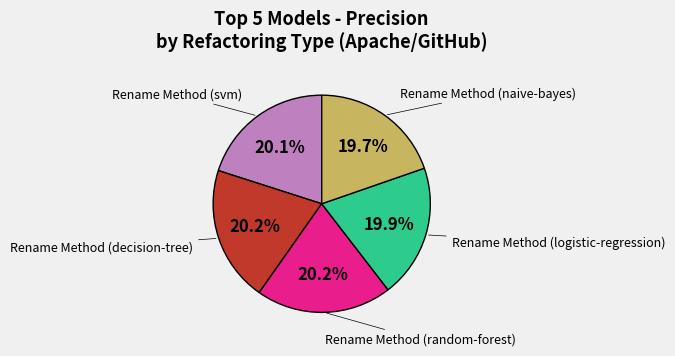

Does any single category account for the majority?

No